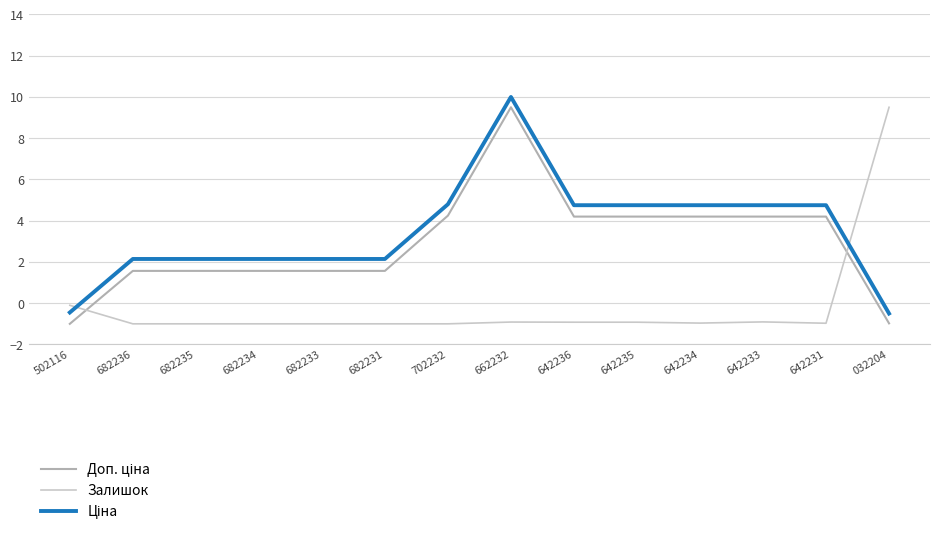

What is the total value across all series at 682231?

2.7